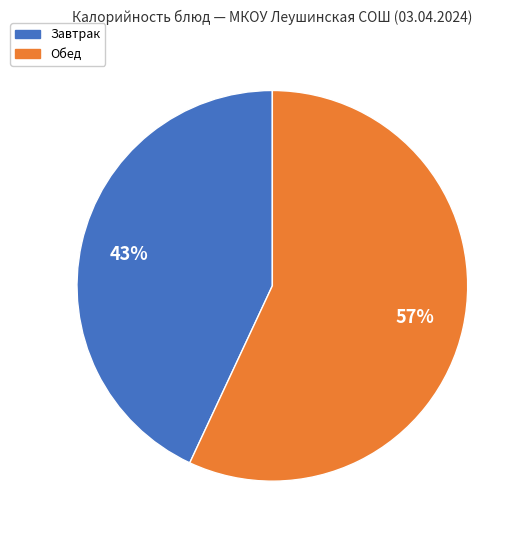

To the nearest percent, what is the average slice percentage?

50%